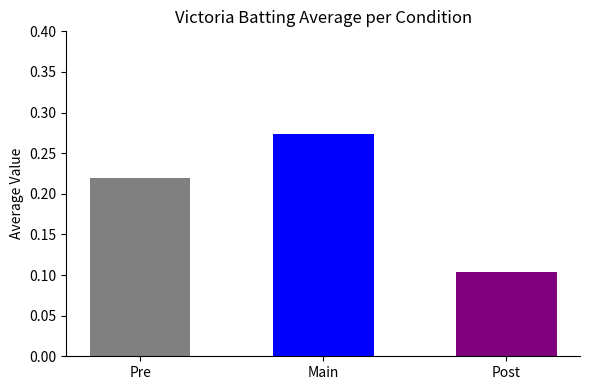

True or false: the data shows 0.2 at Pre.

True